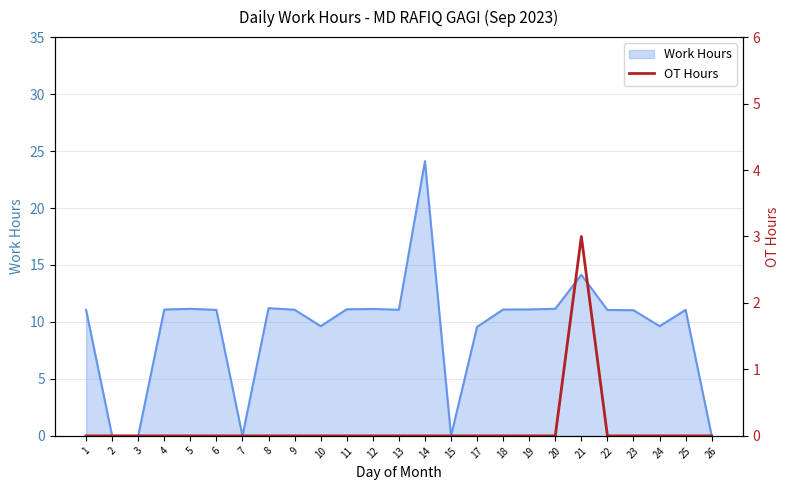

The Work Hours series shows 22.0 at 21. True or false?

False